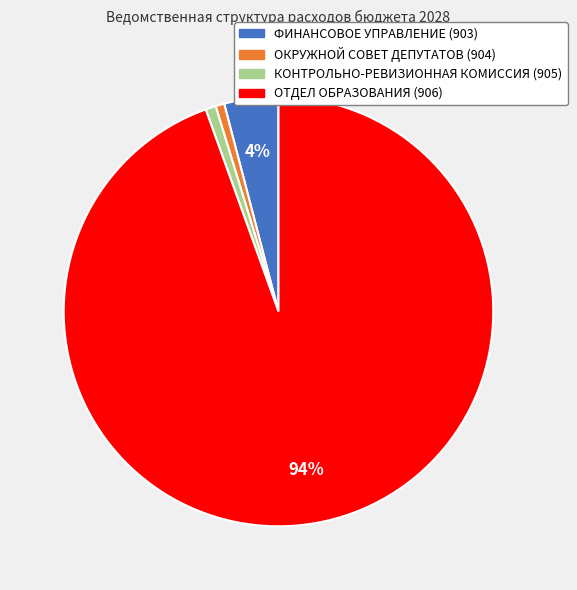

To the nearest percent, what is the average slice percentage?

25%